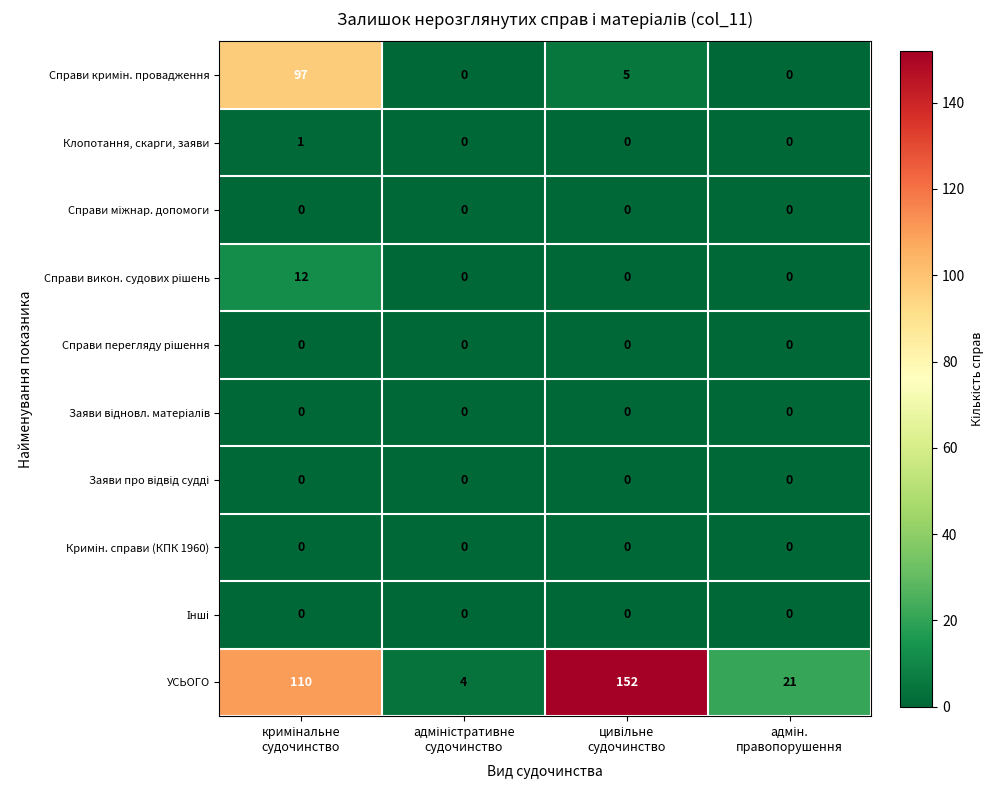

Which series has the largest range (max minus min)?

УСЬОГО